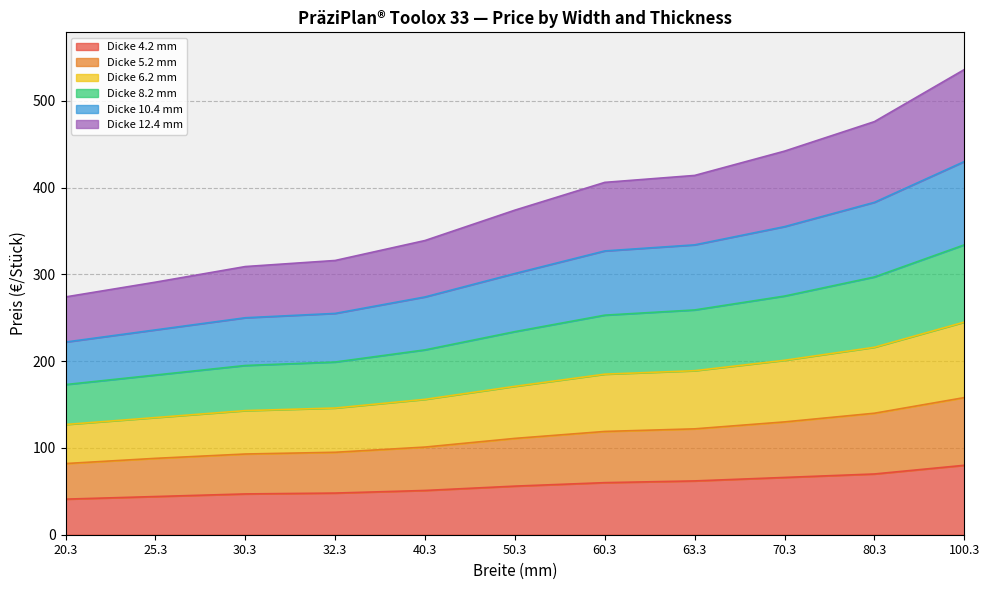

Rank the categories by 10.4 value from highest to lowest.

100.3, 80.3, 70.3, 63.3, 60.3, 50.3, 40.3, 32.3, 30.3, 25.3, 20.3